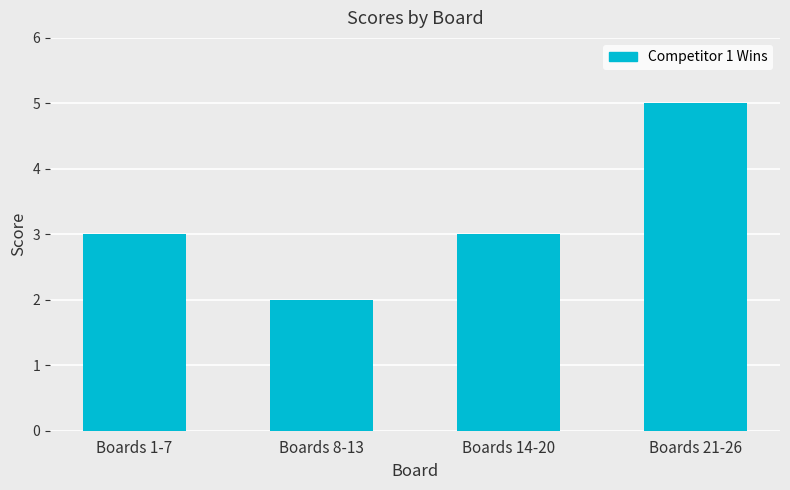

Reading left to right, transcribe all the data shown in this chart.

3	2	3	5